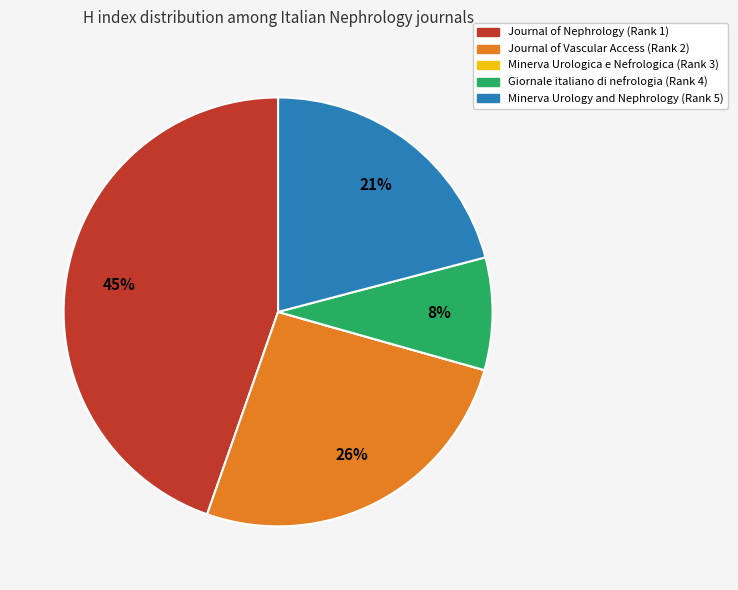

Is Minerva Urology and Nephrology (Rank 5) the majority of the pie?

No